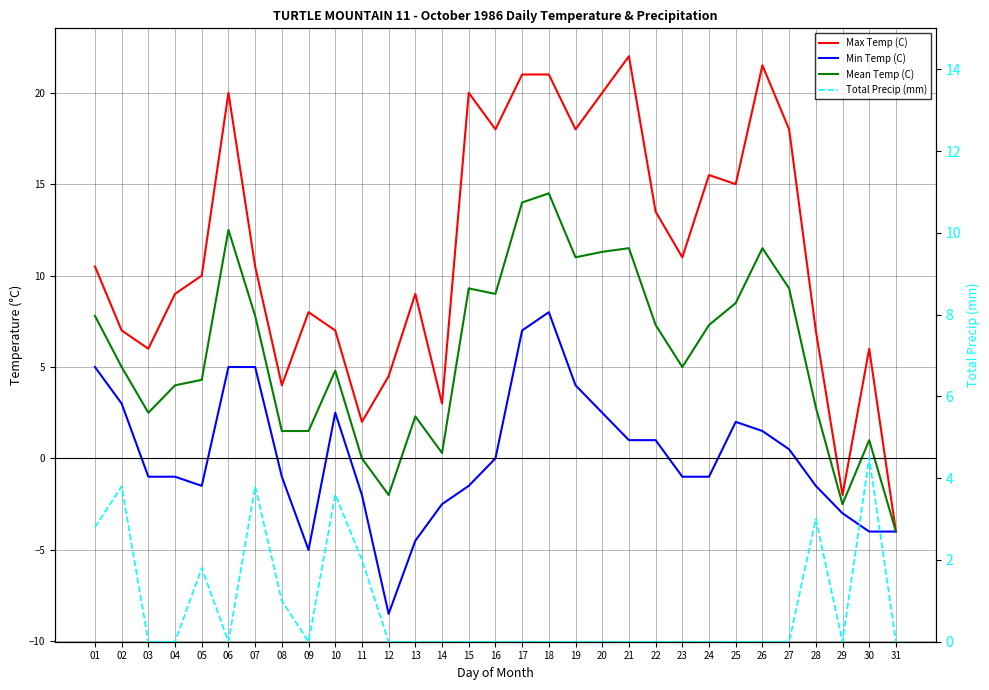

What is the value of the Min Temp (C) point at the 11th from the left?

-2.0